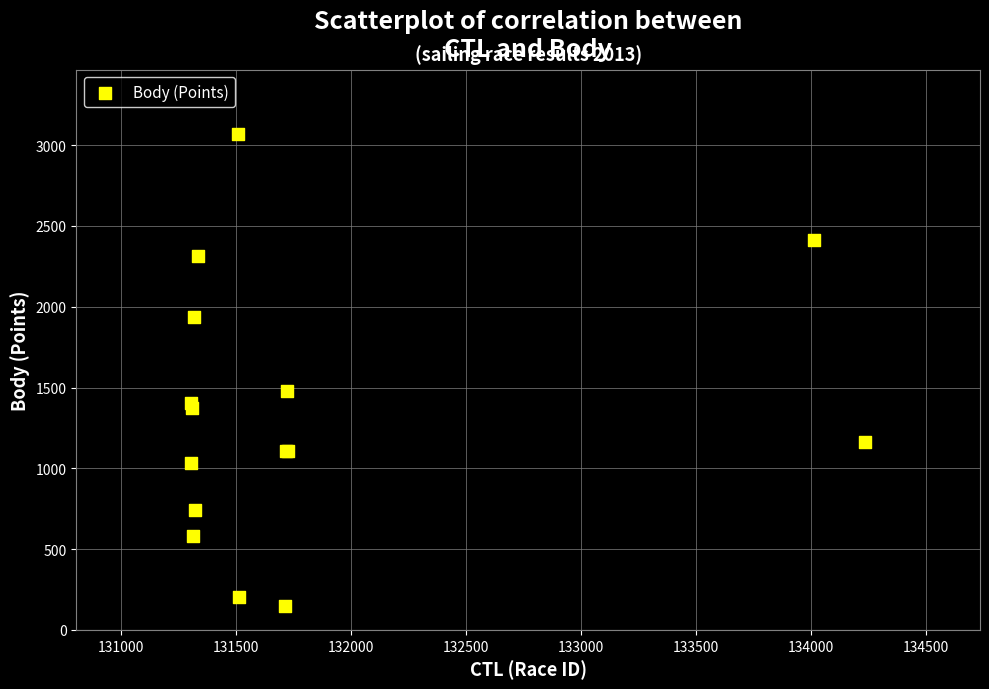

What Y value in the scatter plot is closest to 1607?

1479